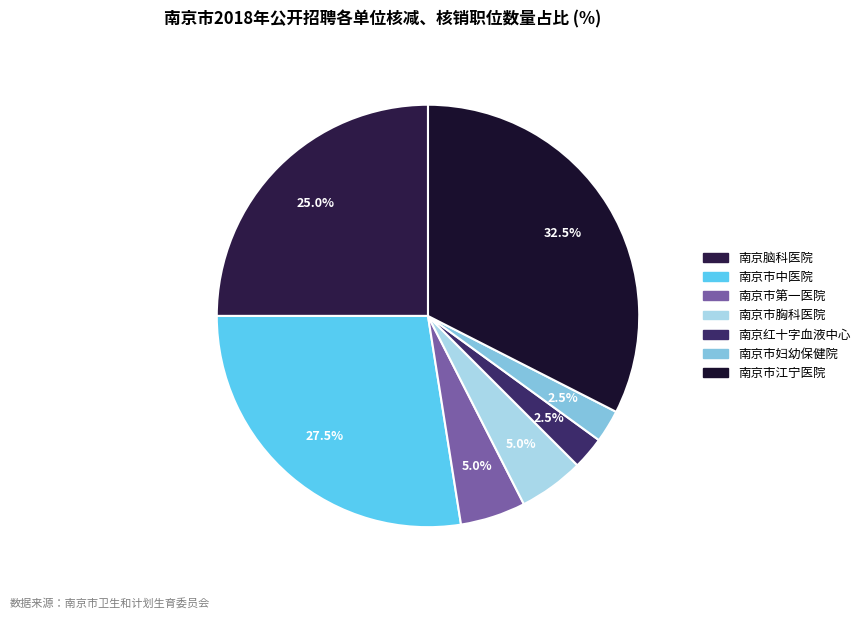

Approximately how many times larger is the value at 南京脑科医院 compared to 南京市江宁医院?

0.8